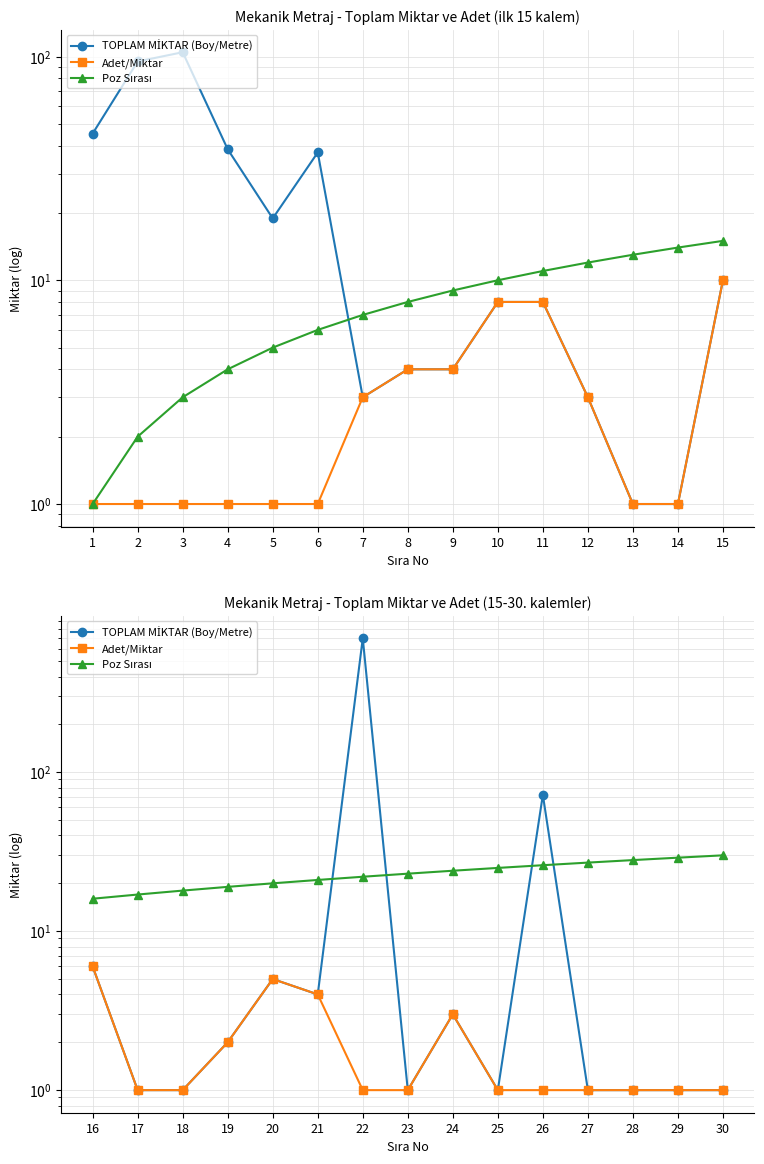

List the series in order of their overall mean, highest first.

TOPLAM MİKTAR (Boy/Metre), Poz Sırası, Adet/Miktar